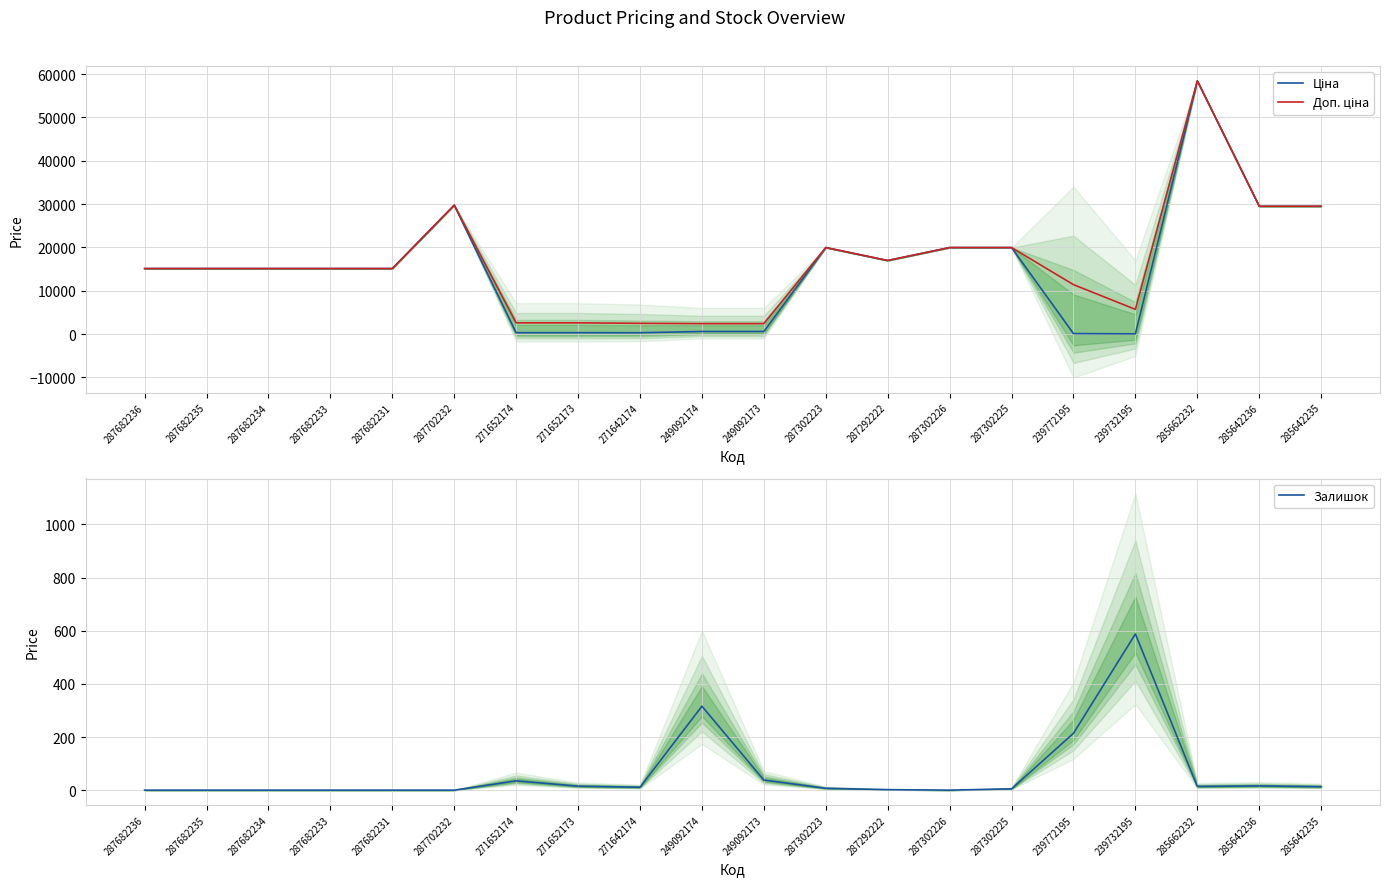

True or false: Залишок and Доп. ціна intersect in this chart.

False